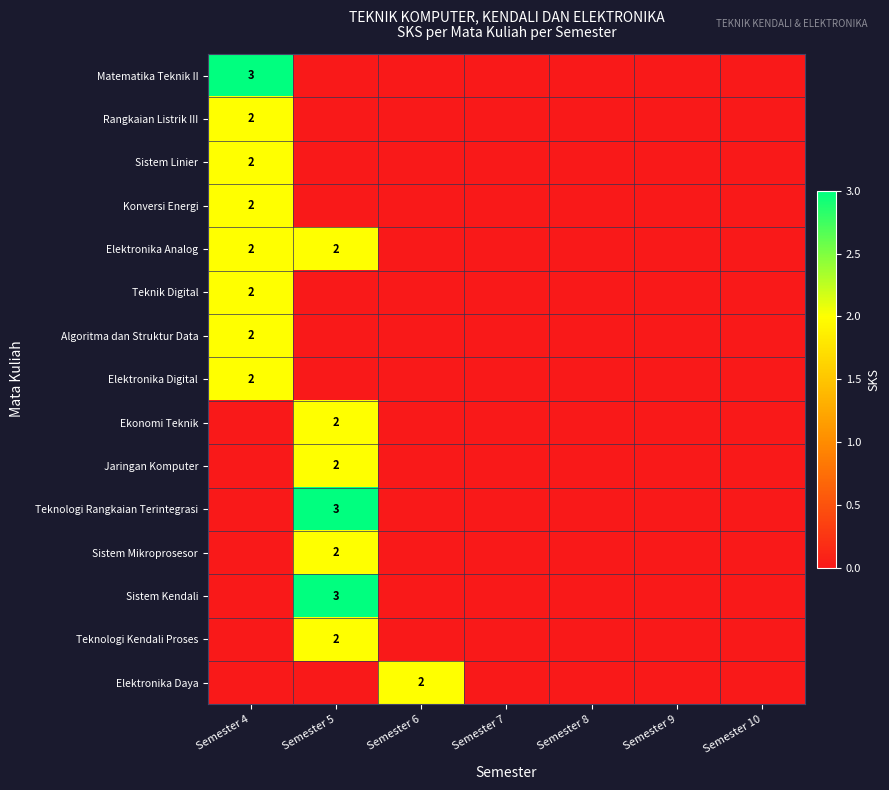

The value of Teknologi Rangkaian Terintegrasi at Semester 5 is 2. True or false?

False